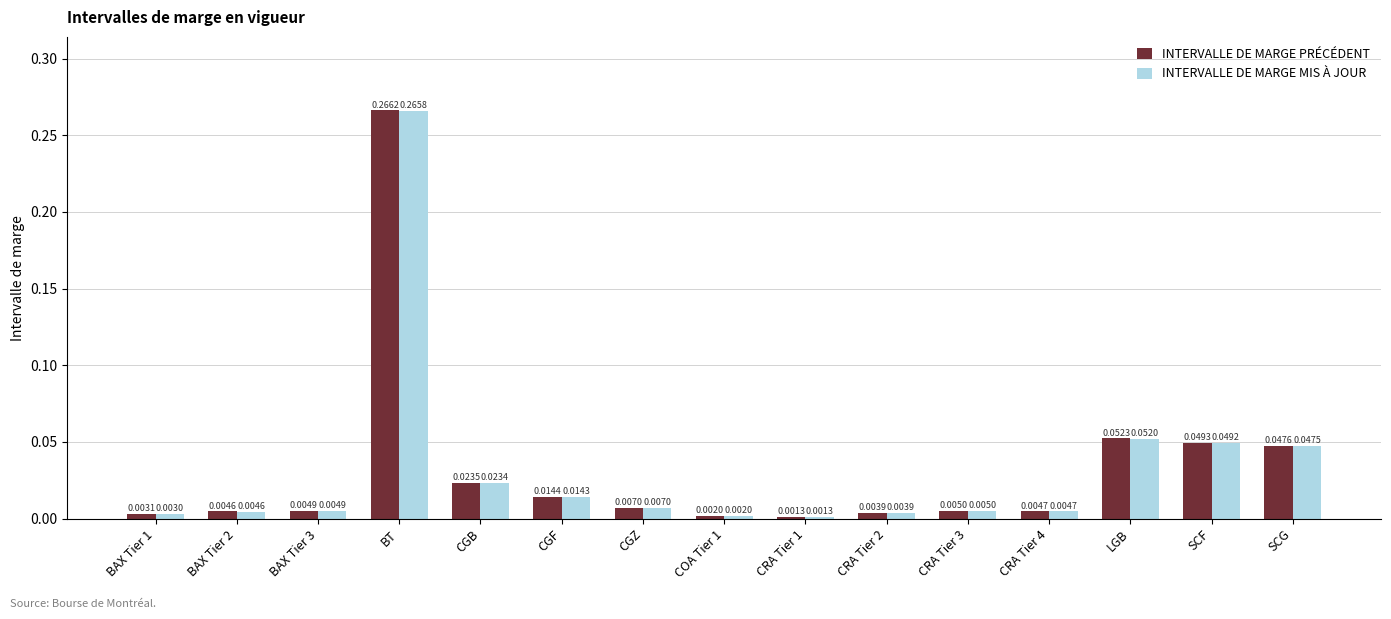

At which label does INTERVALLE DE MARGE MIS À JOUR reach its peak?

BT